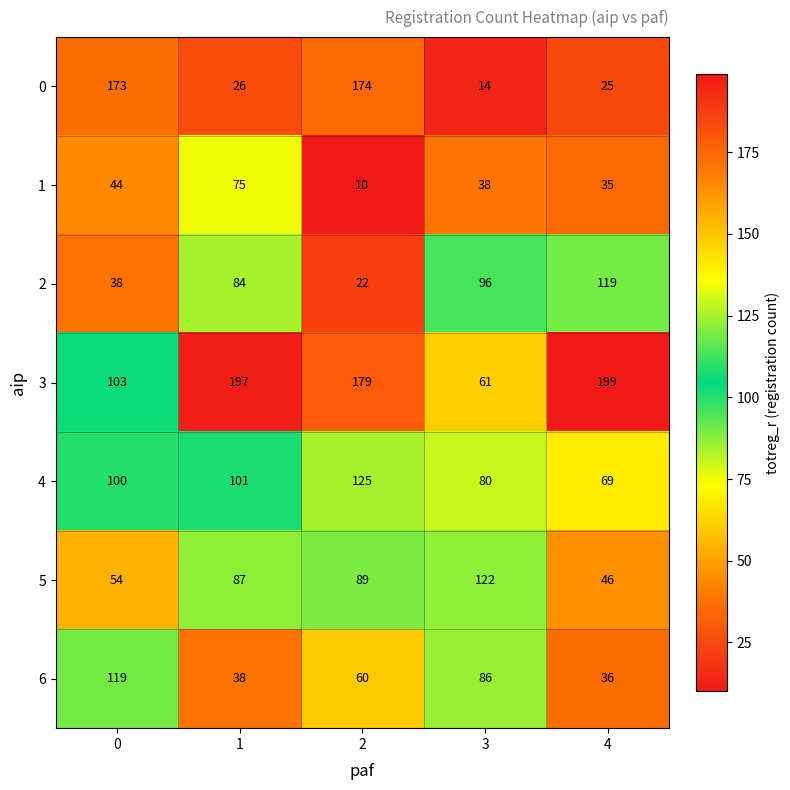

What is the difference between the 3 values at 2 and 1?

18